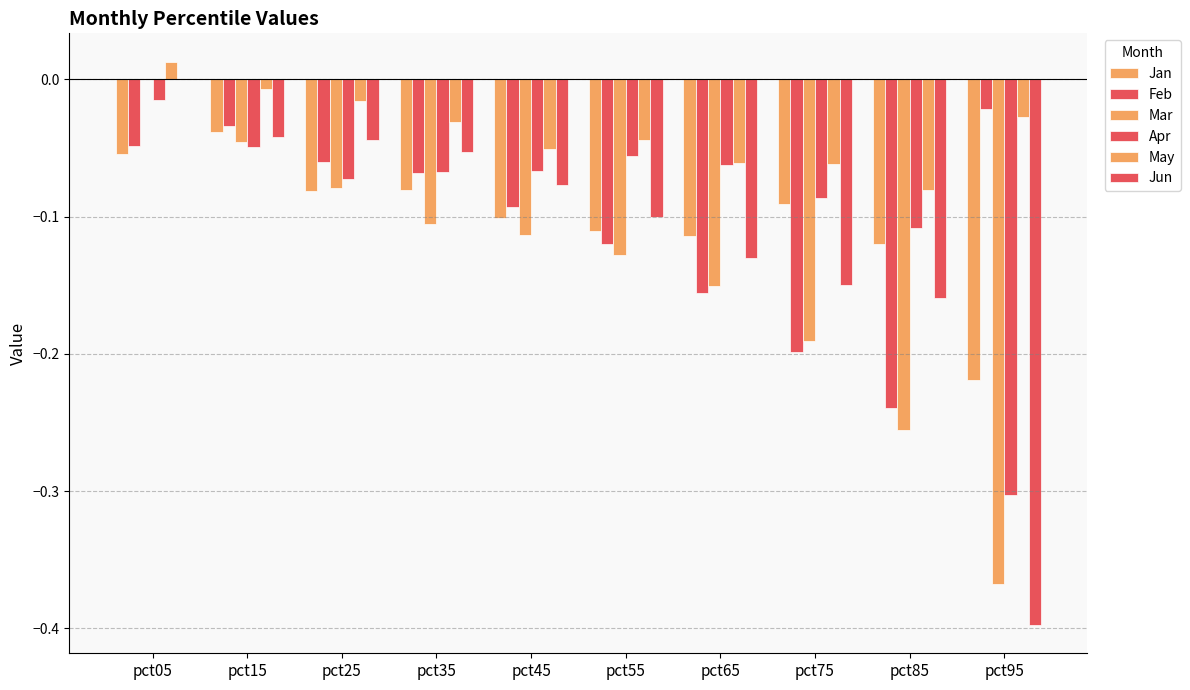

Does the chart contain stacked bars?

No